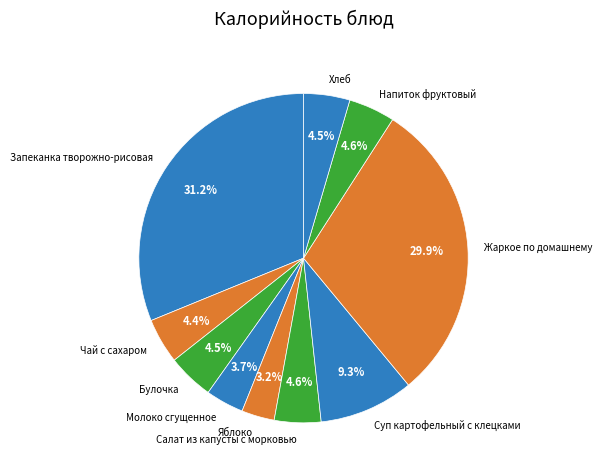

Combined, what portion of the pie is Суп картофельный с клецками and Яблоко?

12.5%